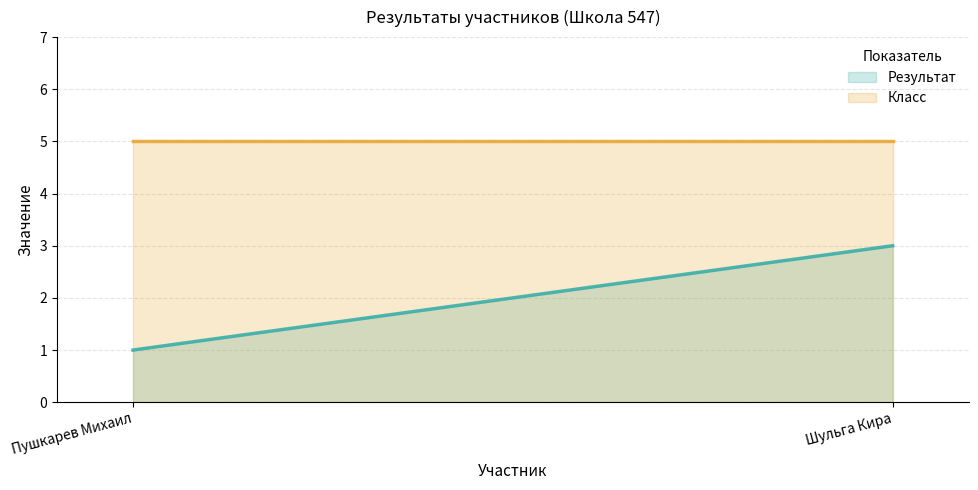

What is the value of the Результат point at the 2nd from the left?

3